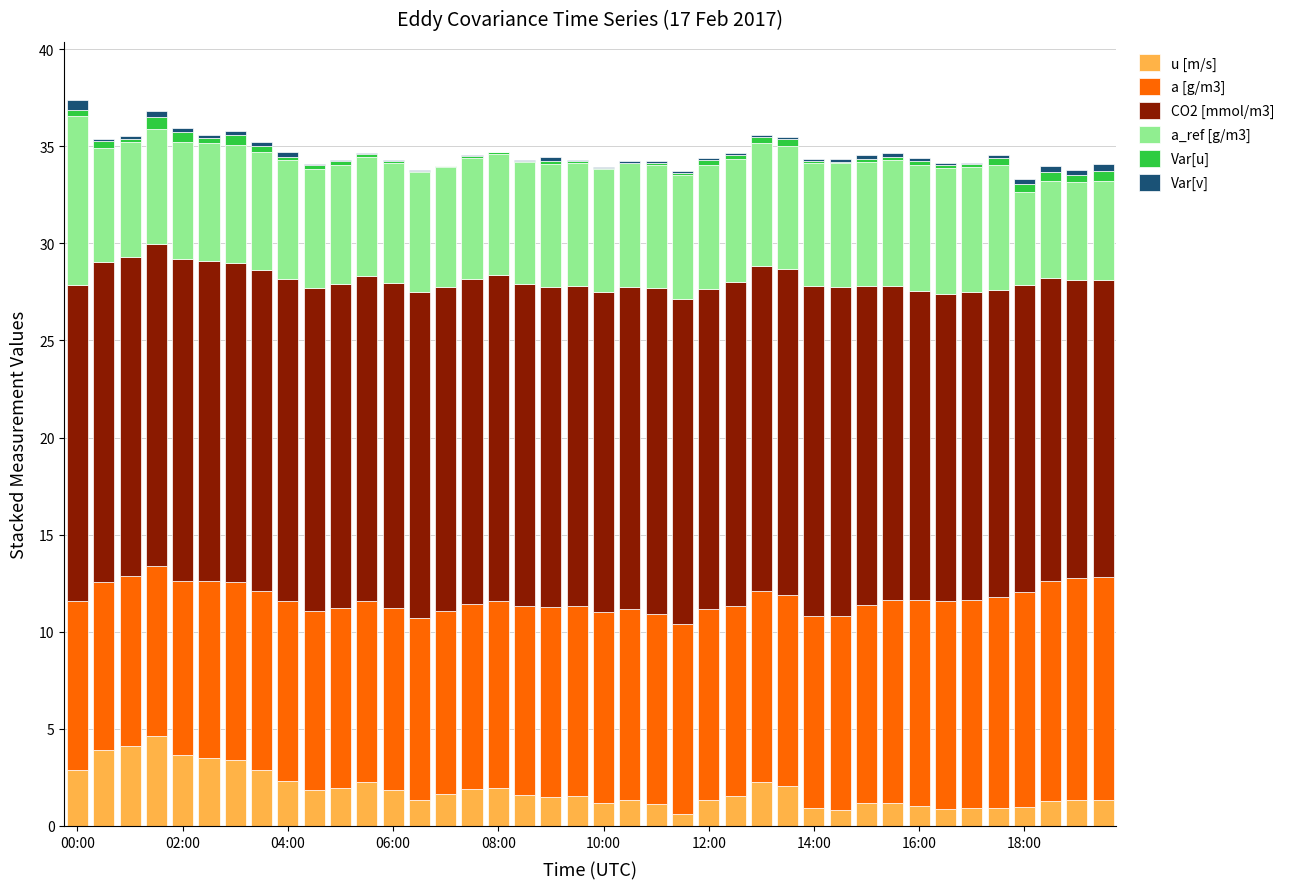

What is the maximum value for u [m/s]?

4.6